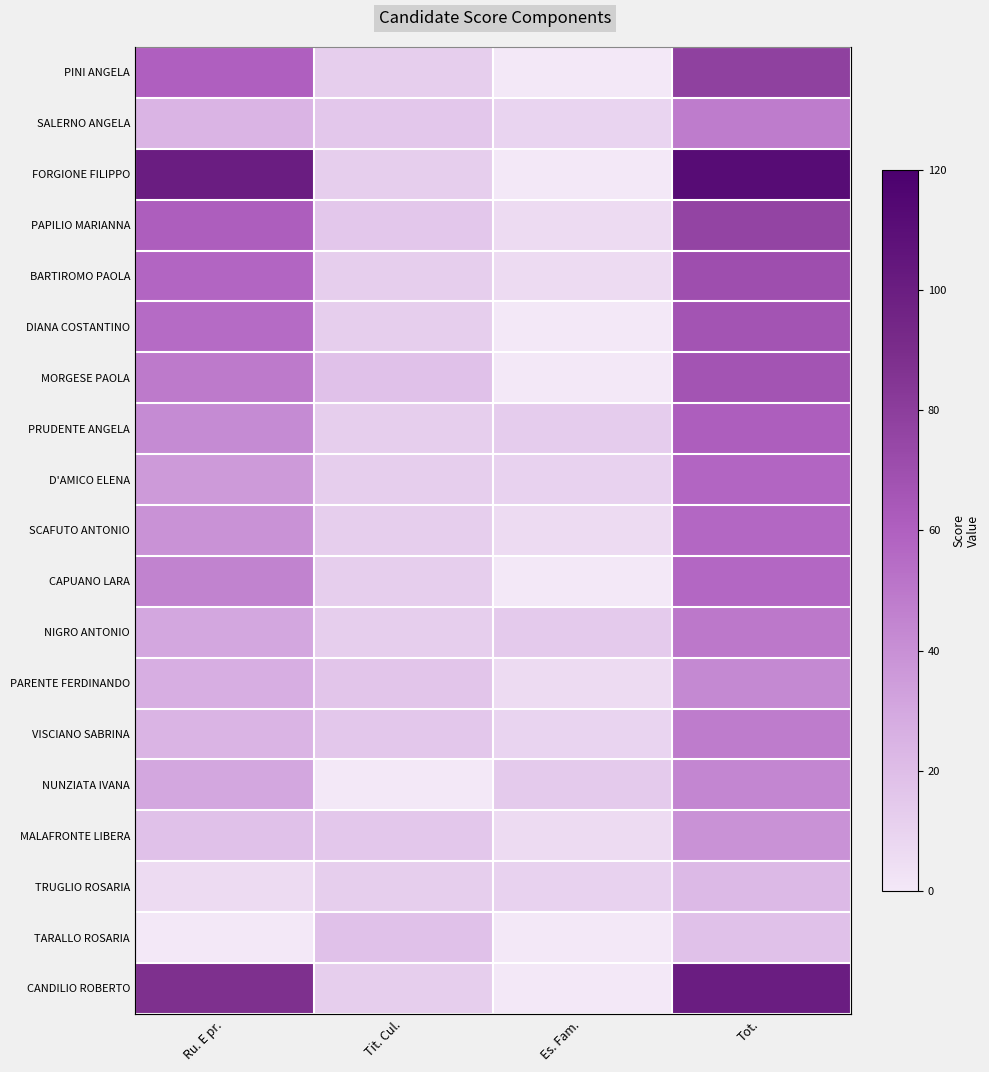

What is the maximum value for MALAFRONTE LIBERA?

39